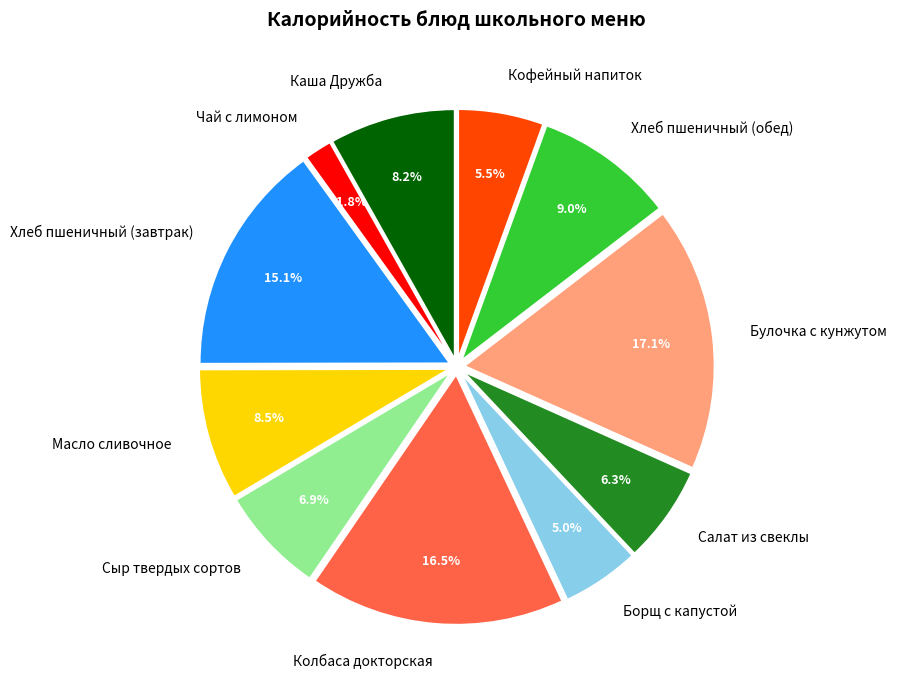

What is the smallest slice in the pie chart?

Чай с лимоном